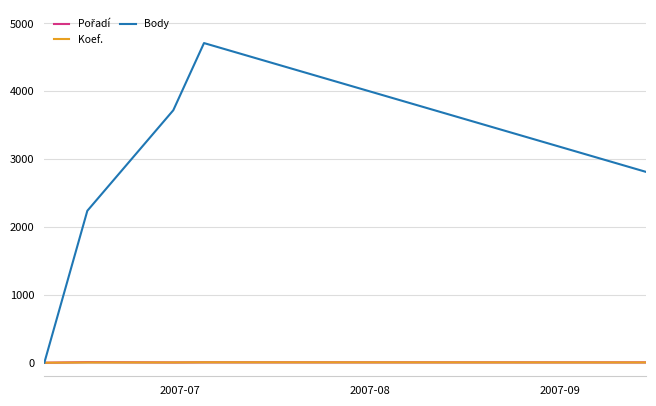

Which series has the widest spread of values?

Body